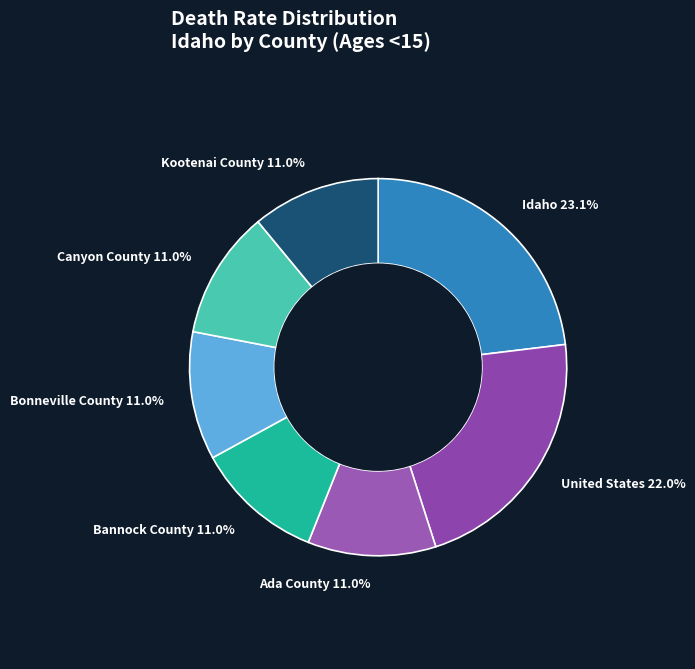

How many segments does this pie chart have?

7